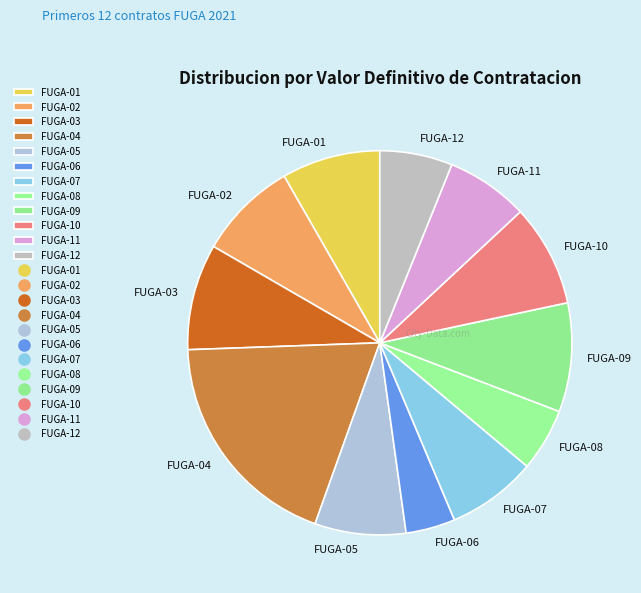

Does FUGA-06 represent more than half of the total?

No